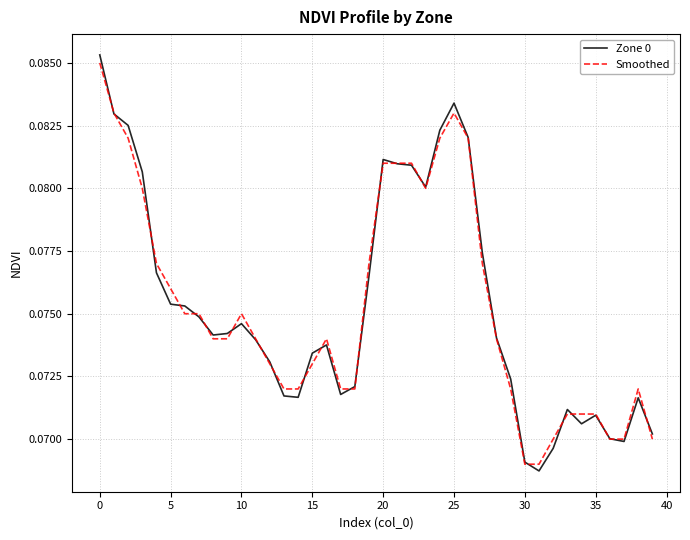

Which series has the widest spread of values?

Zone 0